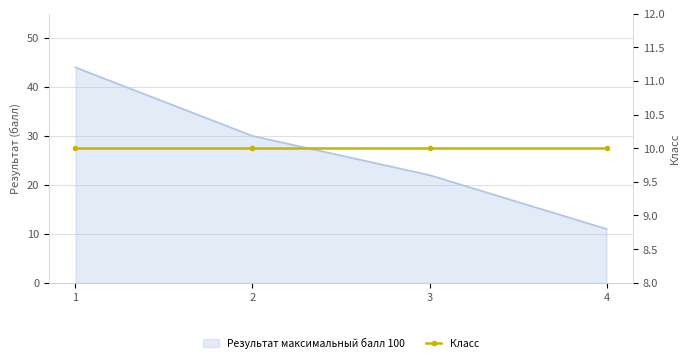

The value at 1 is 11. True or false?

False